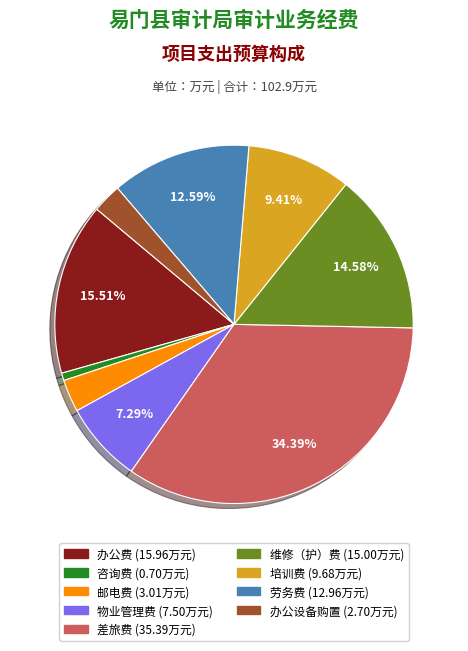

What percentage is the 邮电费 slice, to the nearest percent?

3%